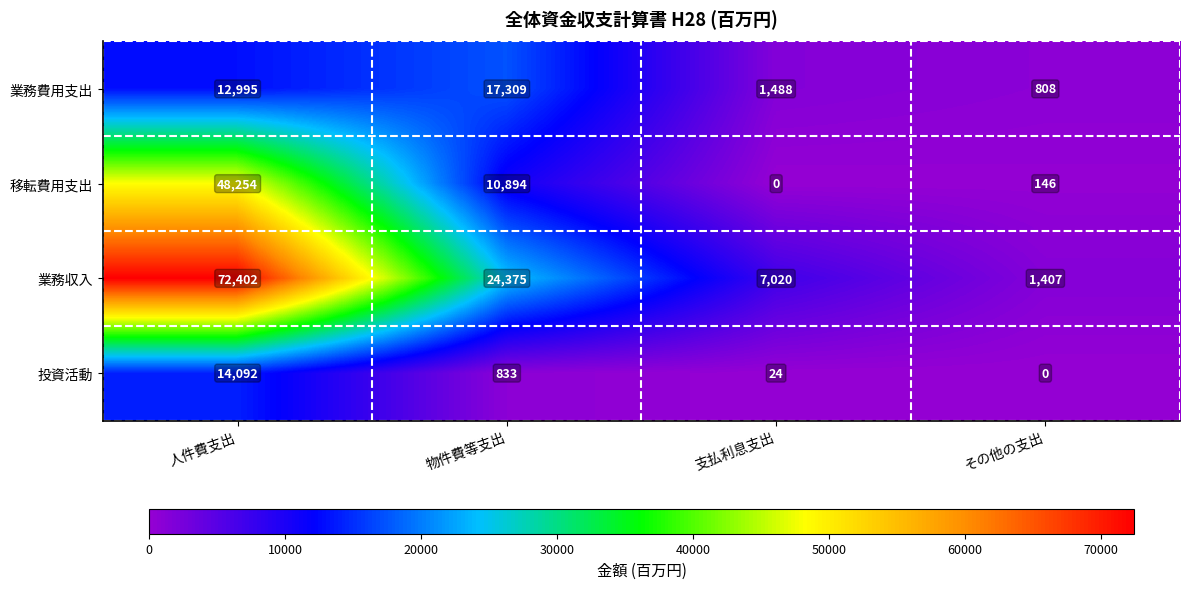

Which series has the largest range (max minus min)?

業務収入